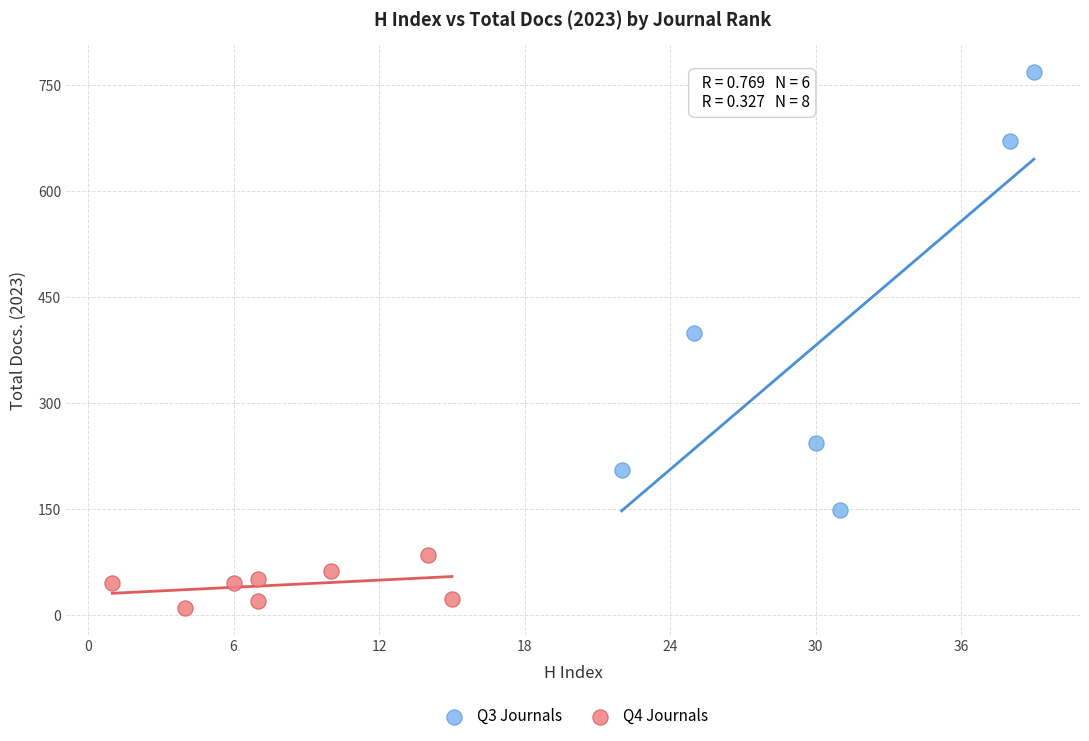

Which series has the largest Y range (max minus min)?

Q3 Journals